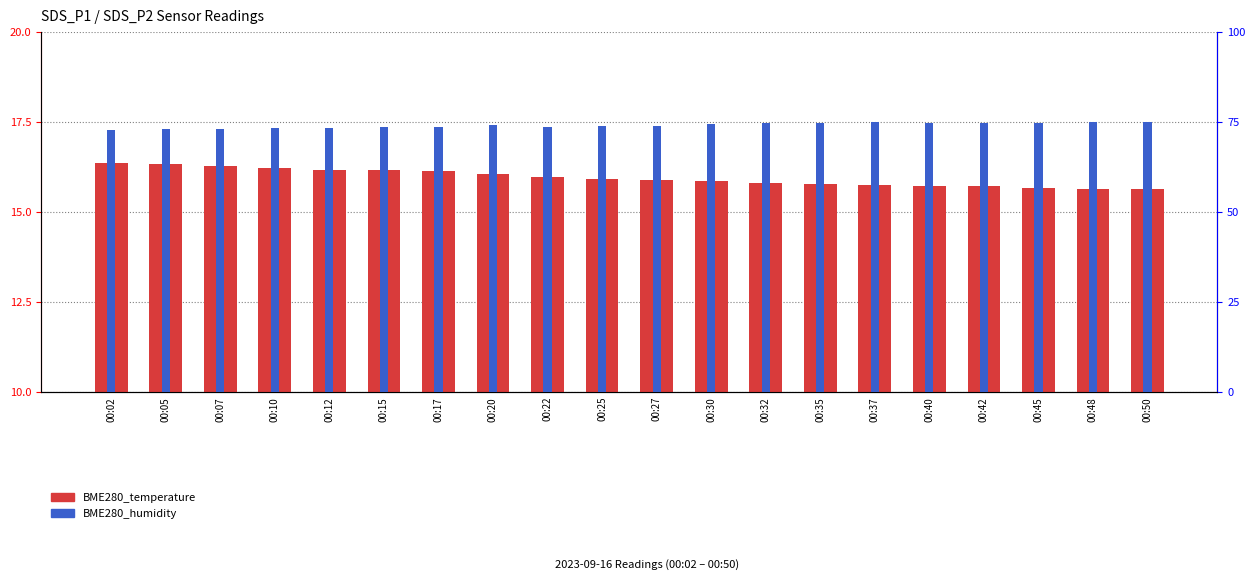

Rank the series at 00:45 from lowest to highest value.

BME280_temperature, BME280_humidity